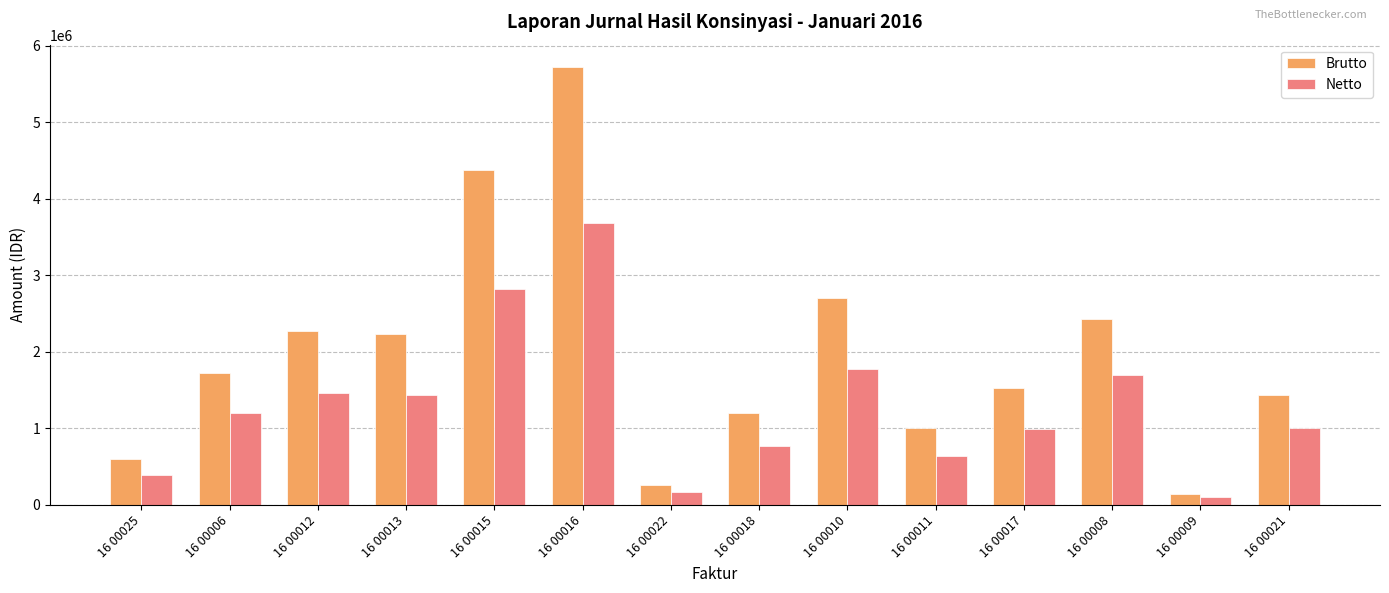

List the series in order of their peak value, highest first.

Brutto, Netto